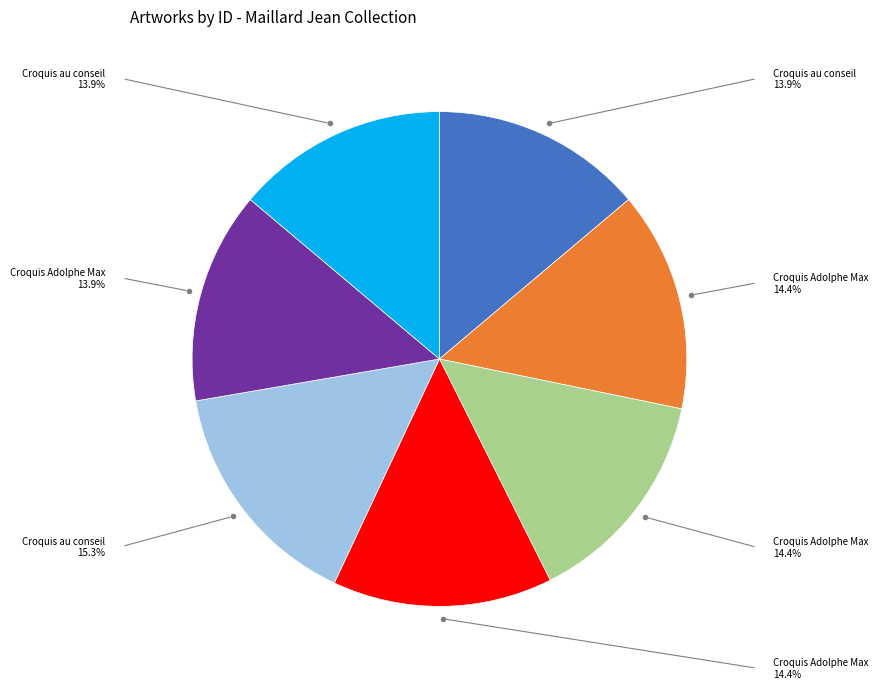

How many segments does this pie chart have?

7